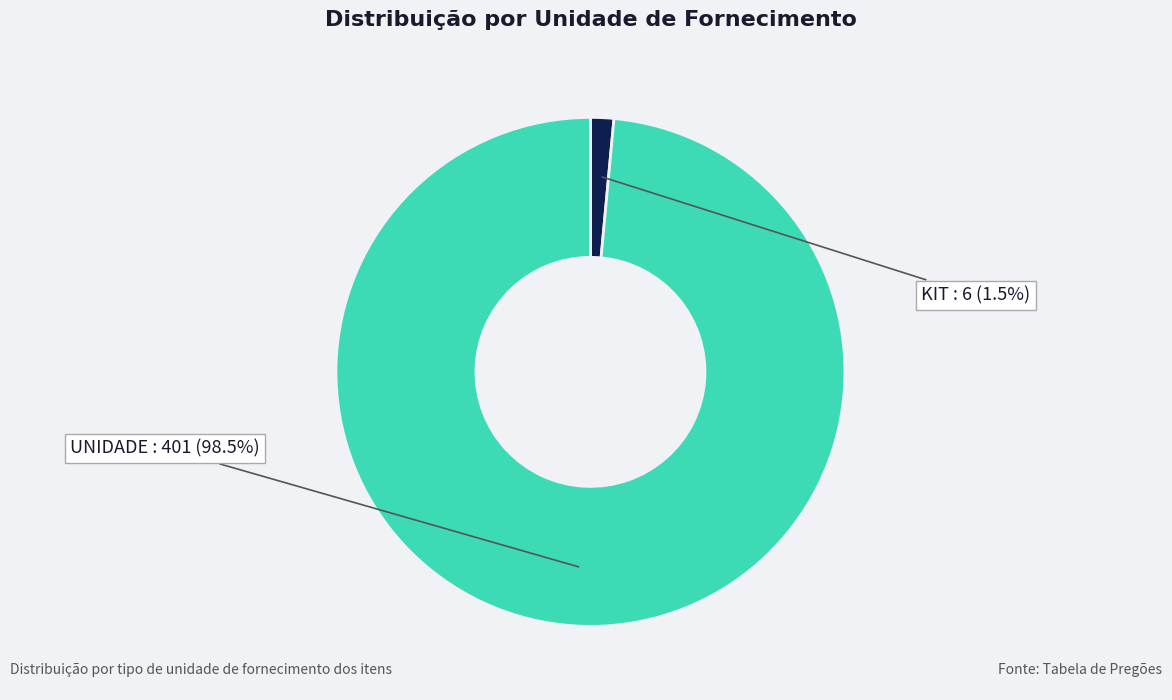

Is there any slice that represents more than half of the pie?

Yes